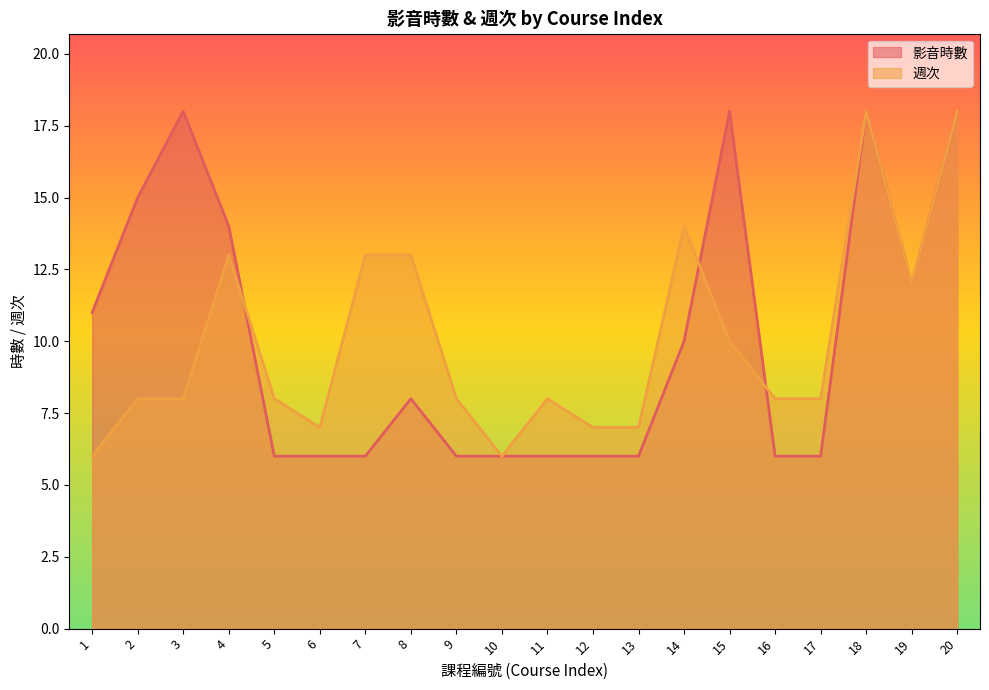

Reading left to right, list all the values displayed in this chart.

影音時數: 1=11	2=15	3=18	4=14	5=6	6=6	7=6	8=8	9=6	10=6	11=6	12=6	13=6	14=10	15=18	16=6	17=6	18=18	19=12	20=18
週次: 1=6	2=8	3=8	4=13	5=8	6=7	7=13	8=13	9=8	10=6	11=8	12=7	13=7	14=14	15=10	16=8	17=8	18=18	19=12	20=18